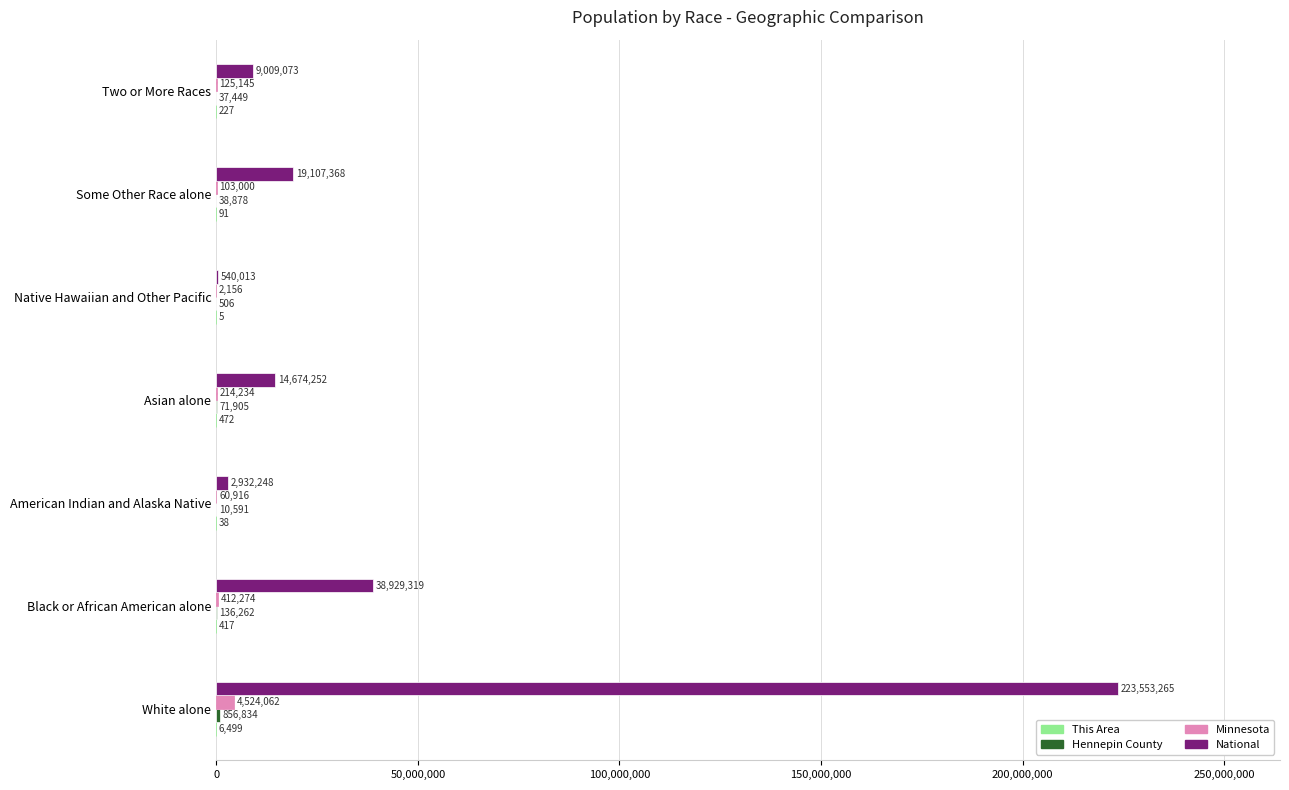

What is the sum of the Minnesota values at Native Hawaiian and Other Pacific and White alone?

4526218